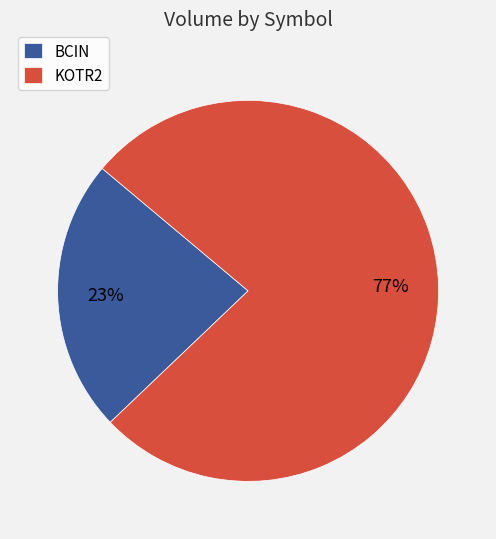

True or false: KOTR2 accounts for 77% of the total.

True